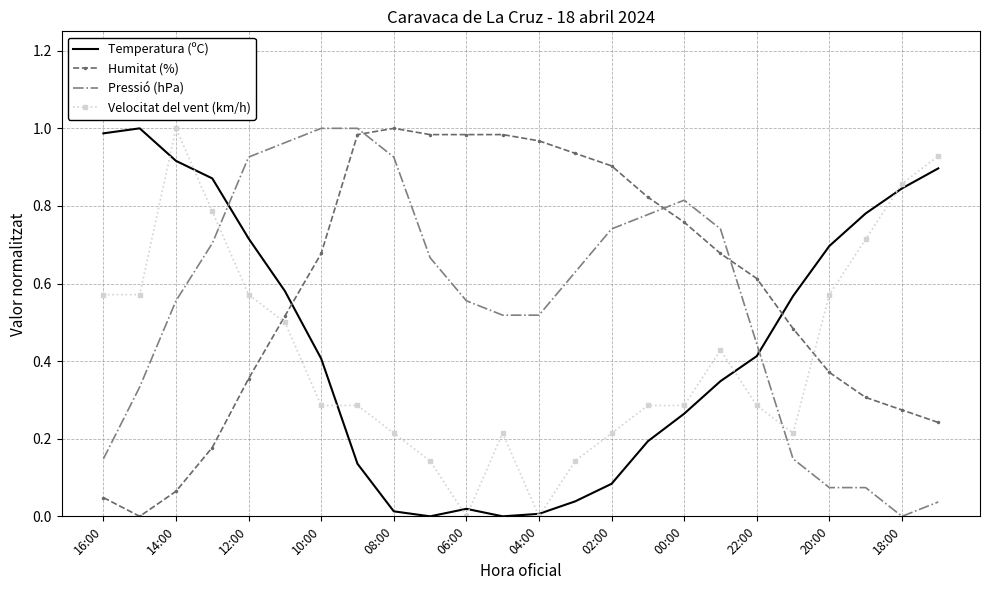

Rank the series by their average value, from lowest to highest.

Velocitat del vent (km/h), Temperatura (ºC), Pressió (hPa), Humitat (%)